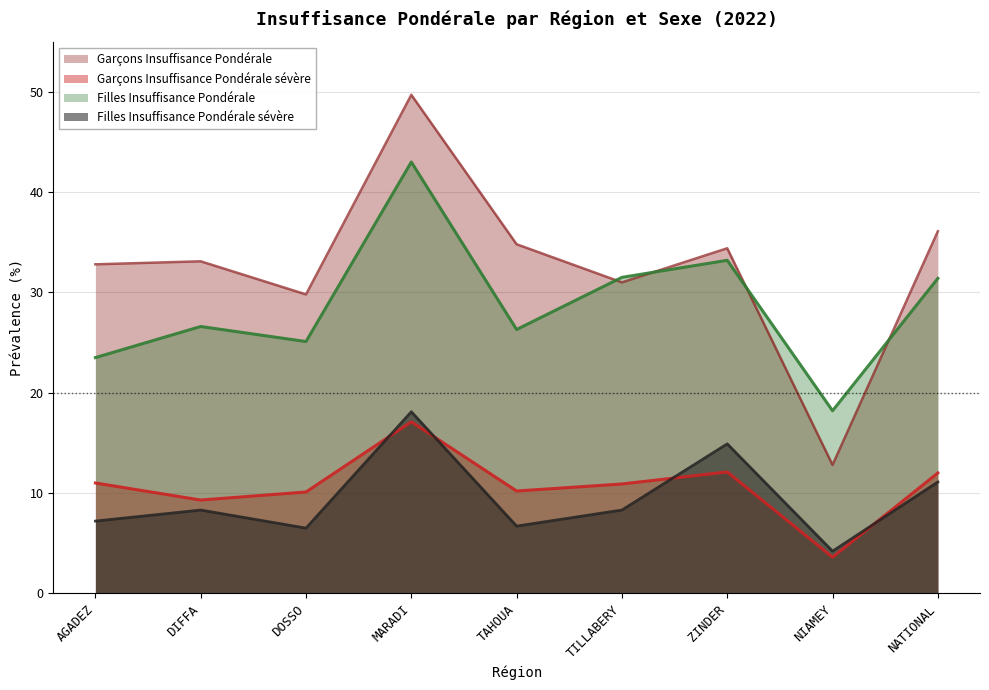

At which category is the sum across all series the highest?

MARADI